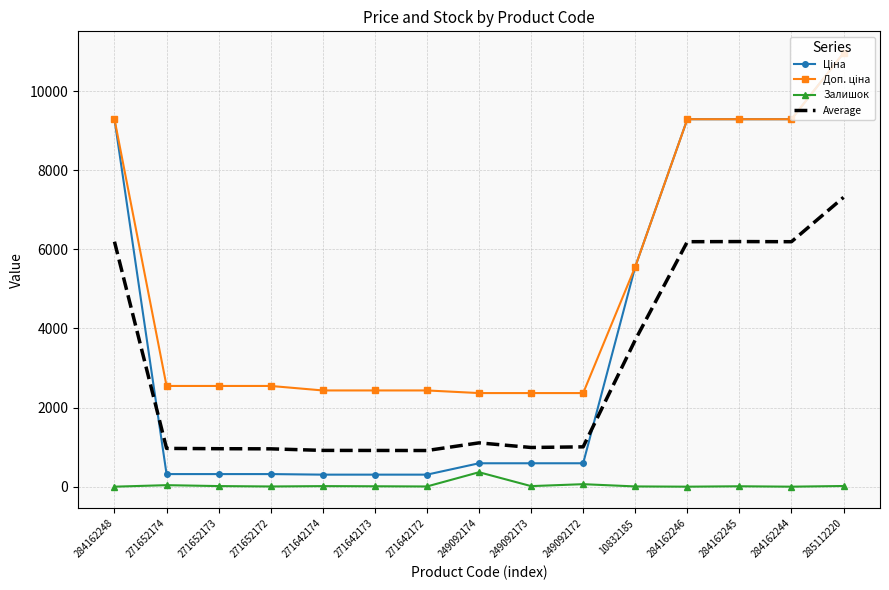

Is the value of Залишок at 284162245 greater than the value of Average at 10832185?

No